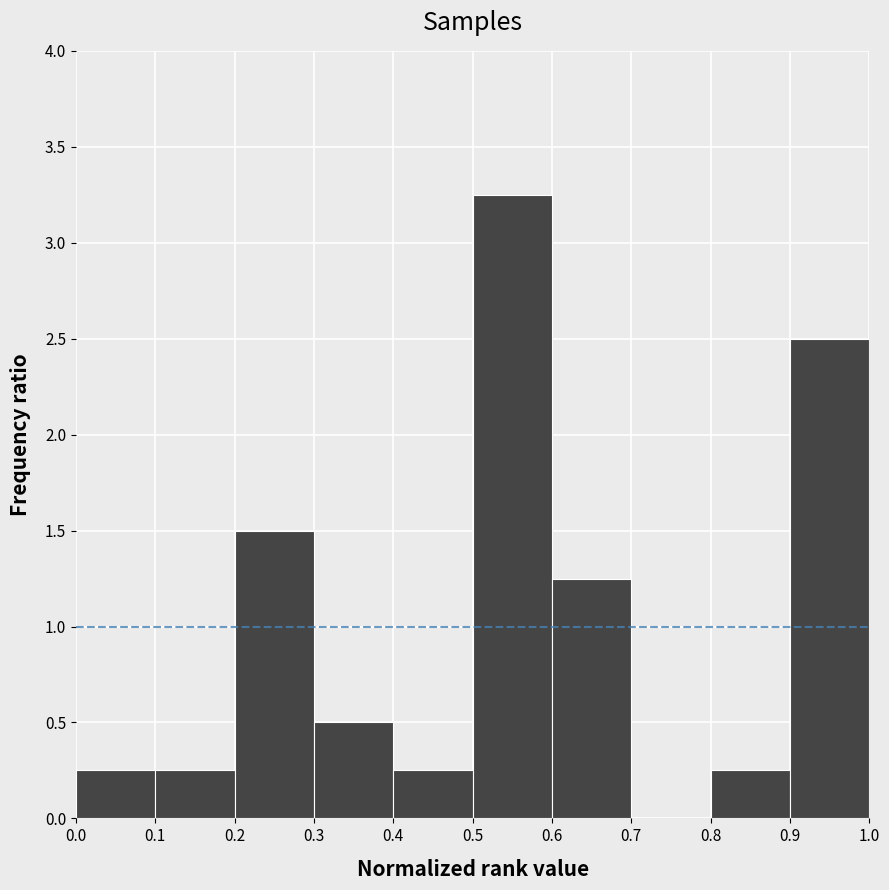

Reading left to right, list every bar in this chart as the range it spans on the x-axis followed by its height. The values are not printed on the chart, so give them approximately, as read against the axis.

0.0 to 0.1: 0.25
0.1 to 0.2: 0.25
0.2 to 0.3: 1.50
0.3 to 0.4: 0.50
0.4 to 0.5: 0.25
0.5 to 0.6: 3.25
0.6 to 0.7: 1.25
0.7 to 0.8: 0
0.8 to 0.9: 0.25
0.9 to 1.0: 2.50